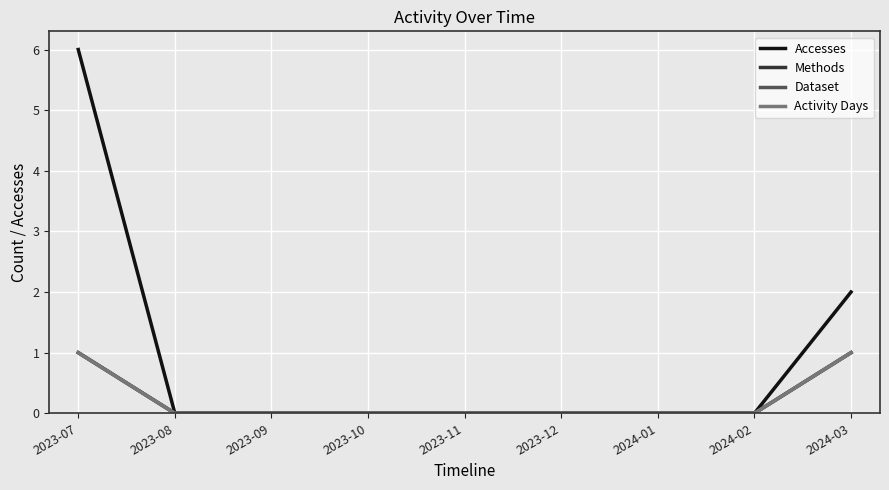

Does the chart display data point markers on the line(s)?

No